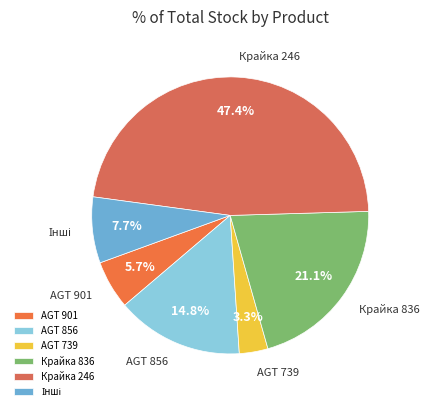

Is there a majority slice in this chart?

No